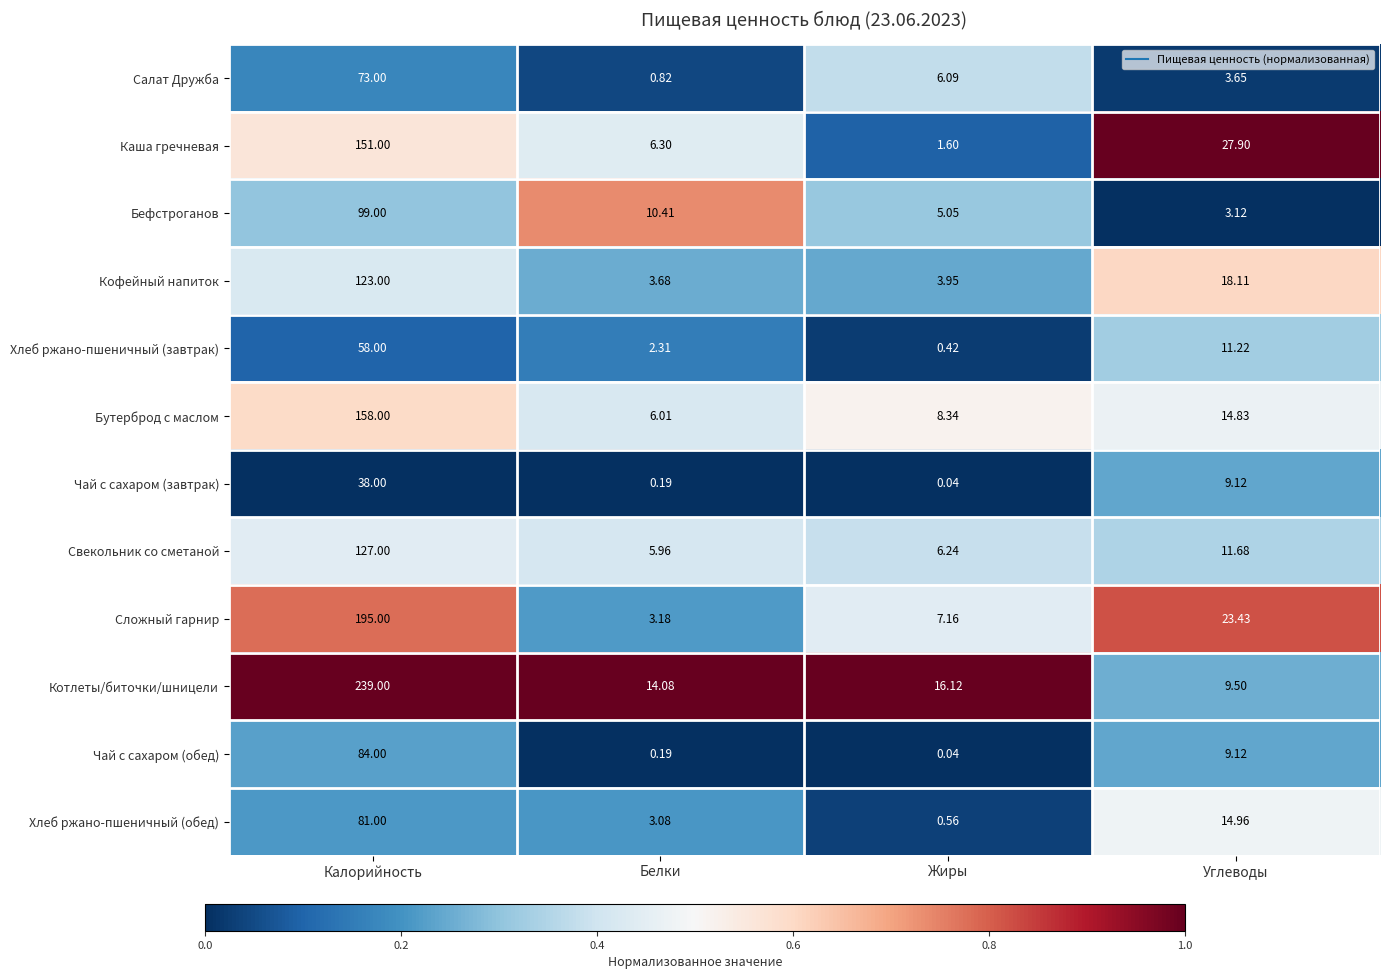

Which series has the largest total across all categories?

Котлеты/биточки/шницели